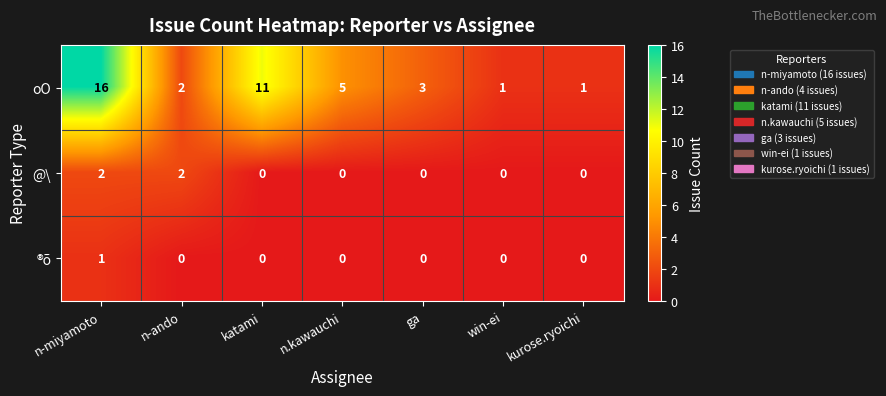

What is the greatest value displayed?

16